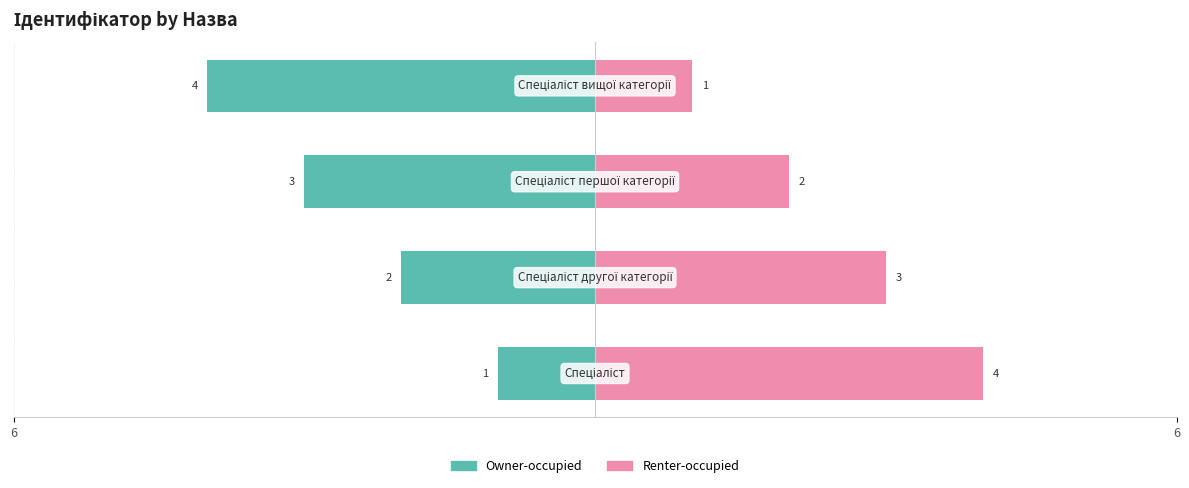

Rank the series at 2 from highest to lowest value.

Renter-occupied, Owner-occupied